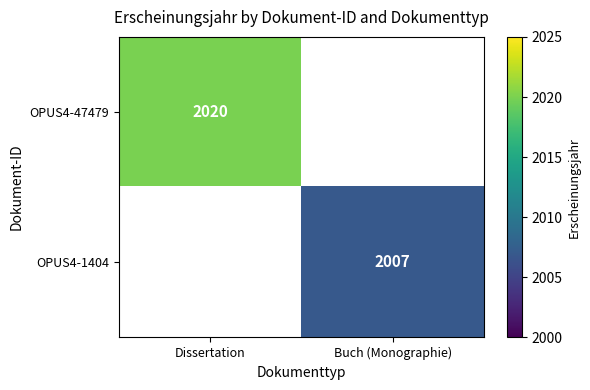

True or false: OPUS4-1404 has a value of 3136.8 at Buch (Monographie).

False